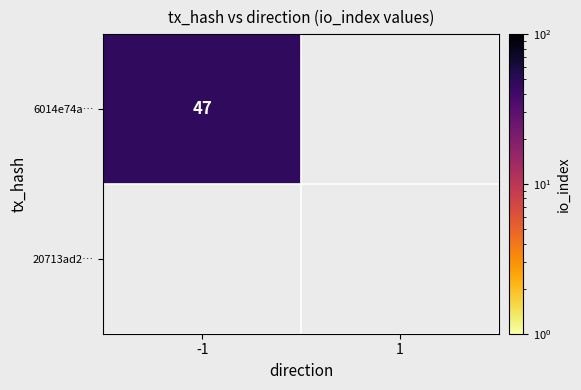

What is the greatest value displayed?

47